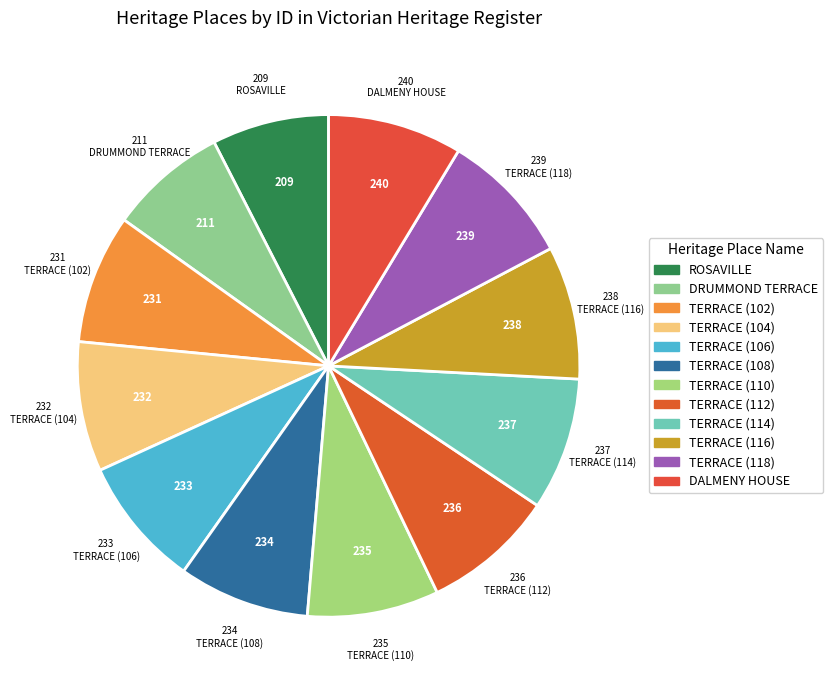

To the nearest percent, what is the average slice percentage?

8%